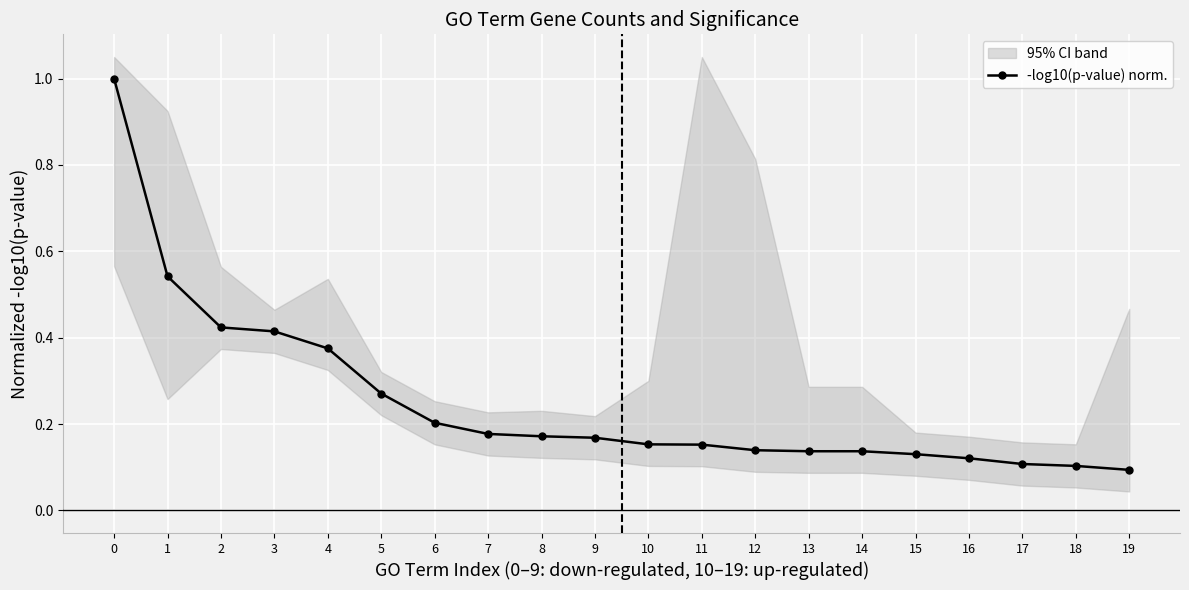

How many lines are shown in the chart?

1